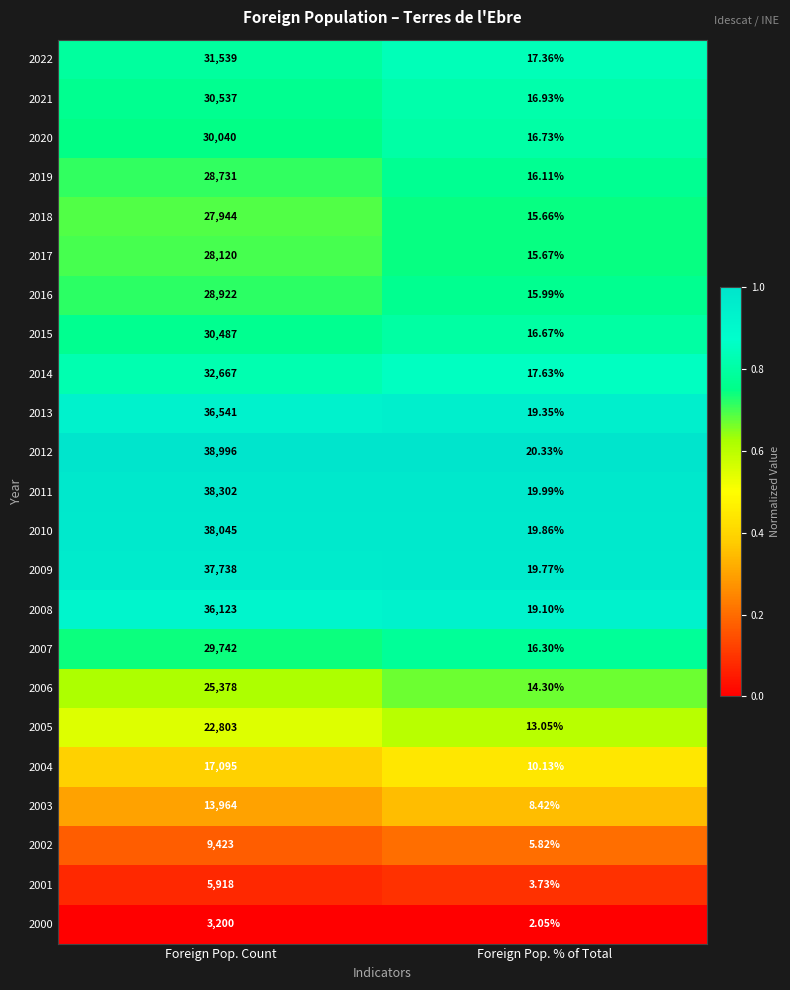

Is the value of 2006 at Foreign Pop. % of Total greater than the value of 2004 at Foreign Pop. Count?

No